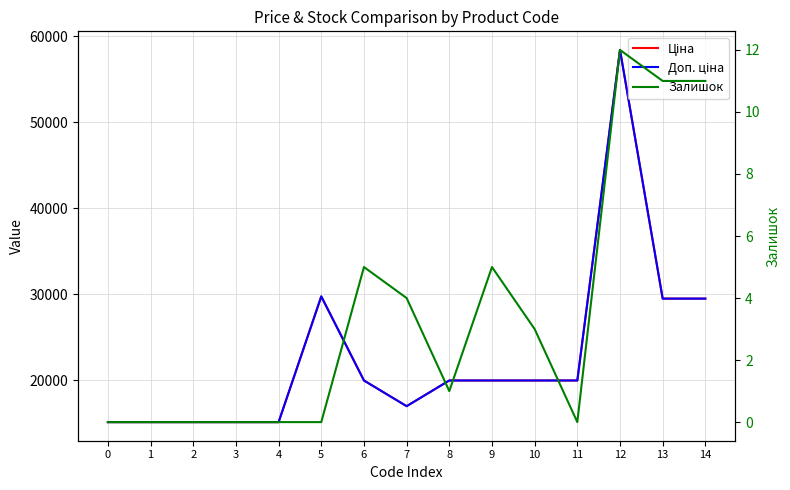

At which category does Ціна reach its first local valley?

7